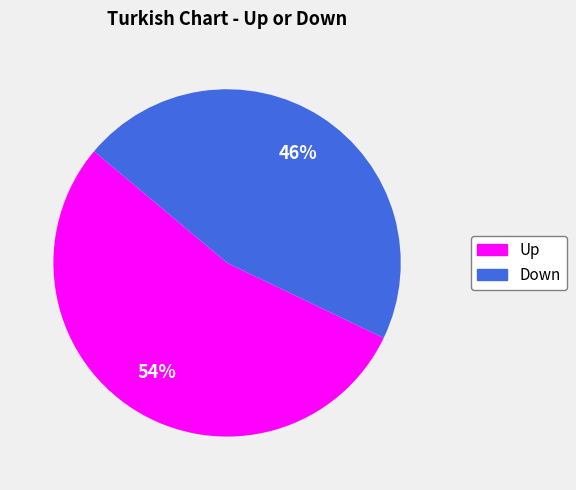

Does any single category account for the majority?

Yes